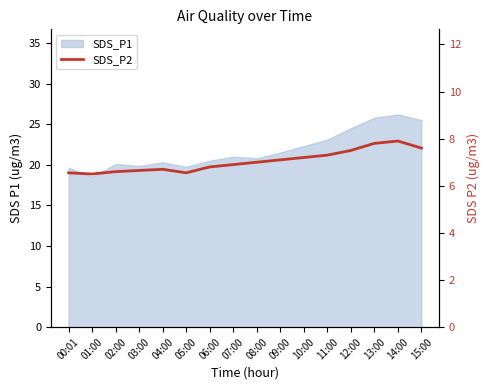

Reading left to right, transcribe all the data shown in this chart.

00:01=6.5	01:00=6.5	02:00=6.6	03:00=6.7	04:00=6.7	05:00=6.5	06:00=6.8	07:00=6.9	08:00=7.0	09:00=7.1	10:00=7.2	11:00=7.3	12:00=7.5	13:00=7.8	14:00=7.9	15:00=7.6